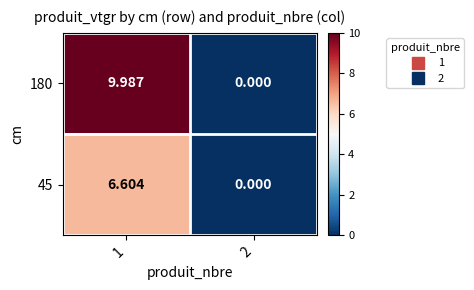

Is the value of 180 at 2 greater than the value of 45 at 1?

No